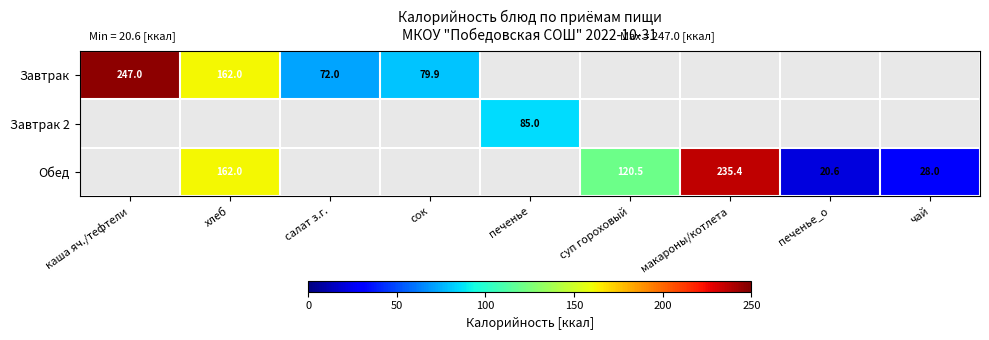

Which has a higher value, суп гороховый or хлеб?

хлеб